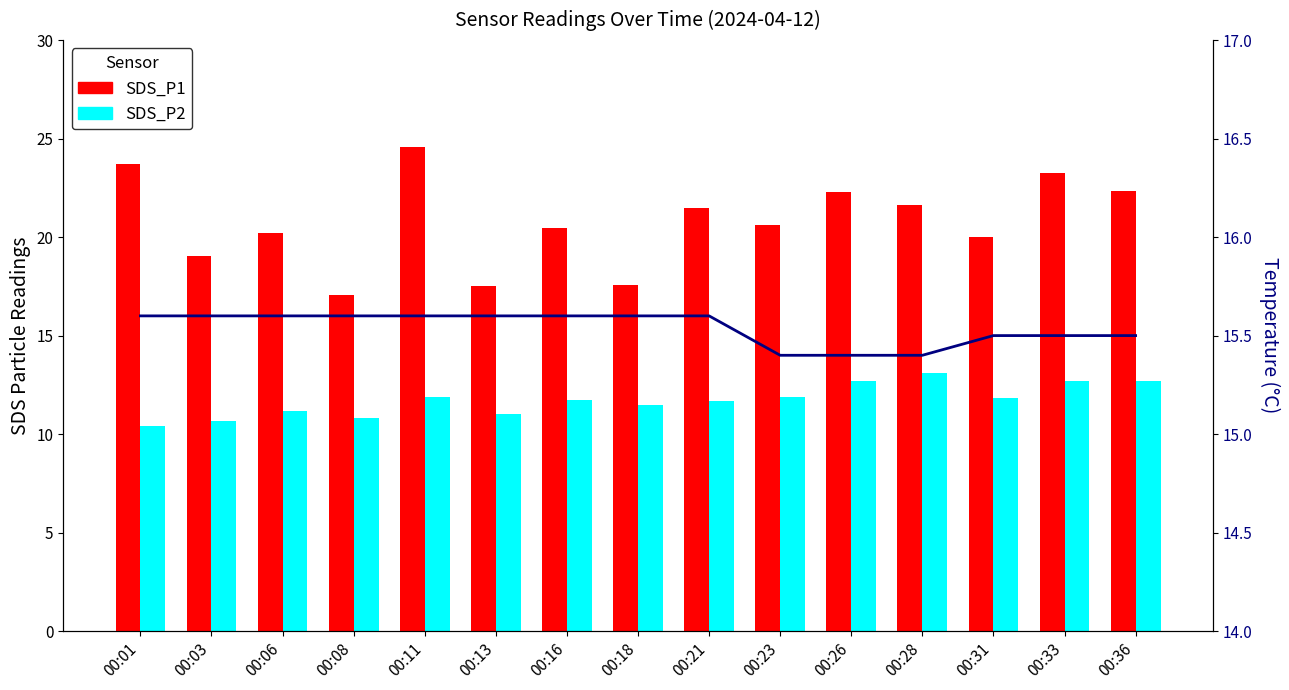

Which label corresponds to the smallest value in the chart?

00:01